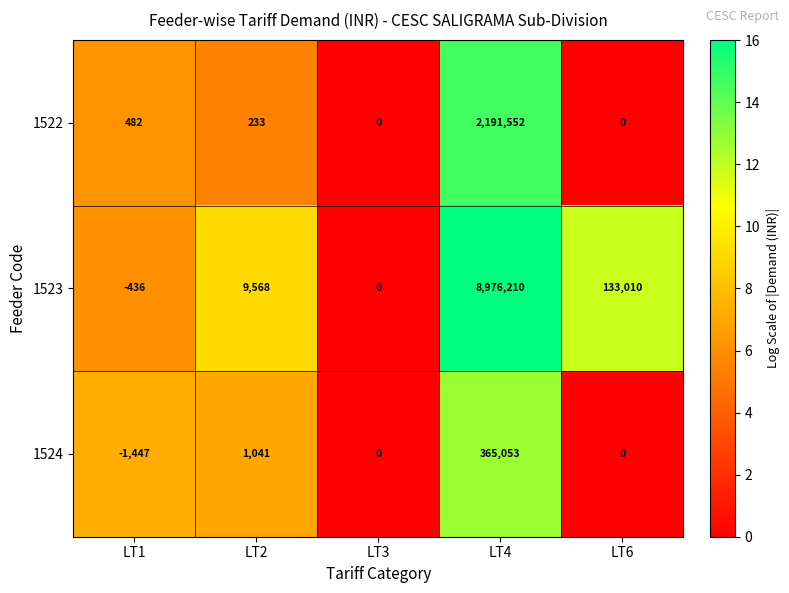

Which category has the highest value across all series?

LT4